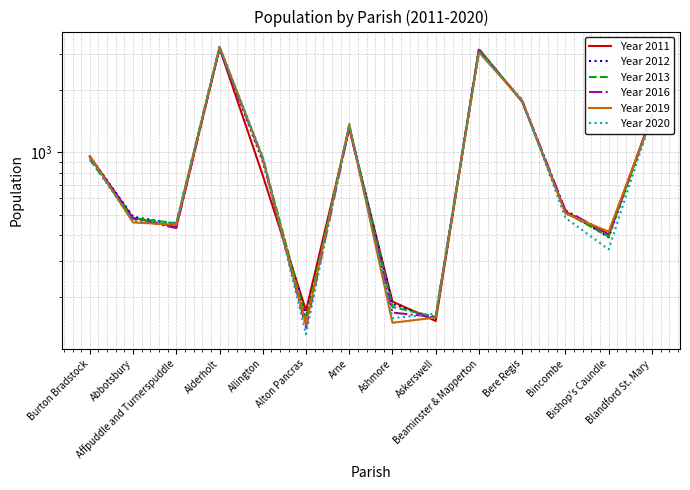

What is the label of the 10th point from the left?

Beaminster & Mapperton